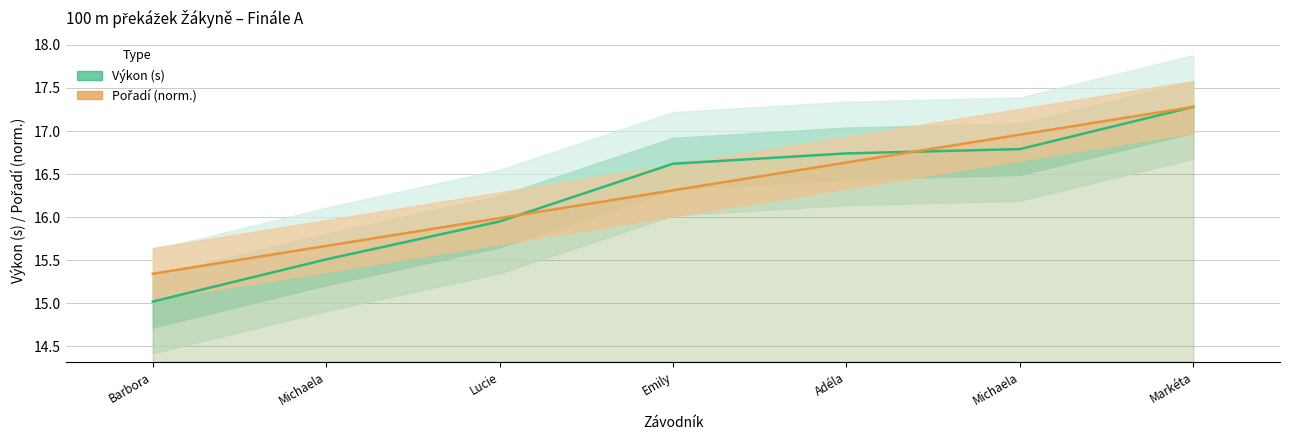

Which series has the largest total across all categories?

Pořadí (norm.)